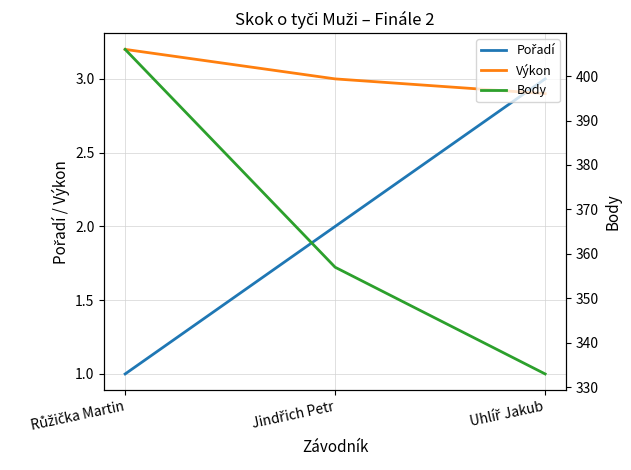

List the labels in order of Pořadí value, largest first.

Uhlíř Jakub, Jindřich Petr, Růžička Martin